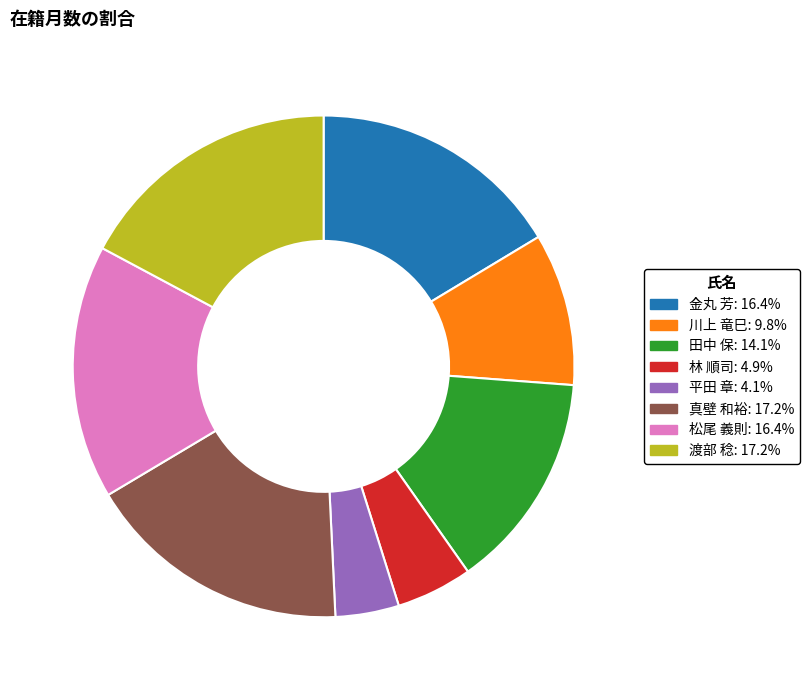

What is the smallest slice in the pie chart?

平田 章